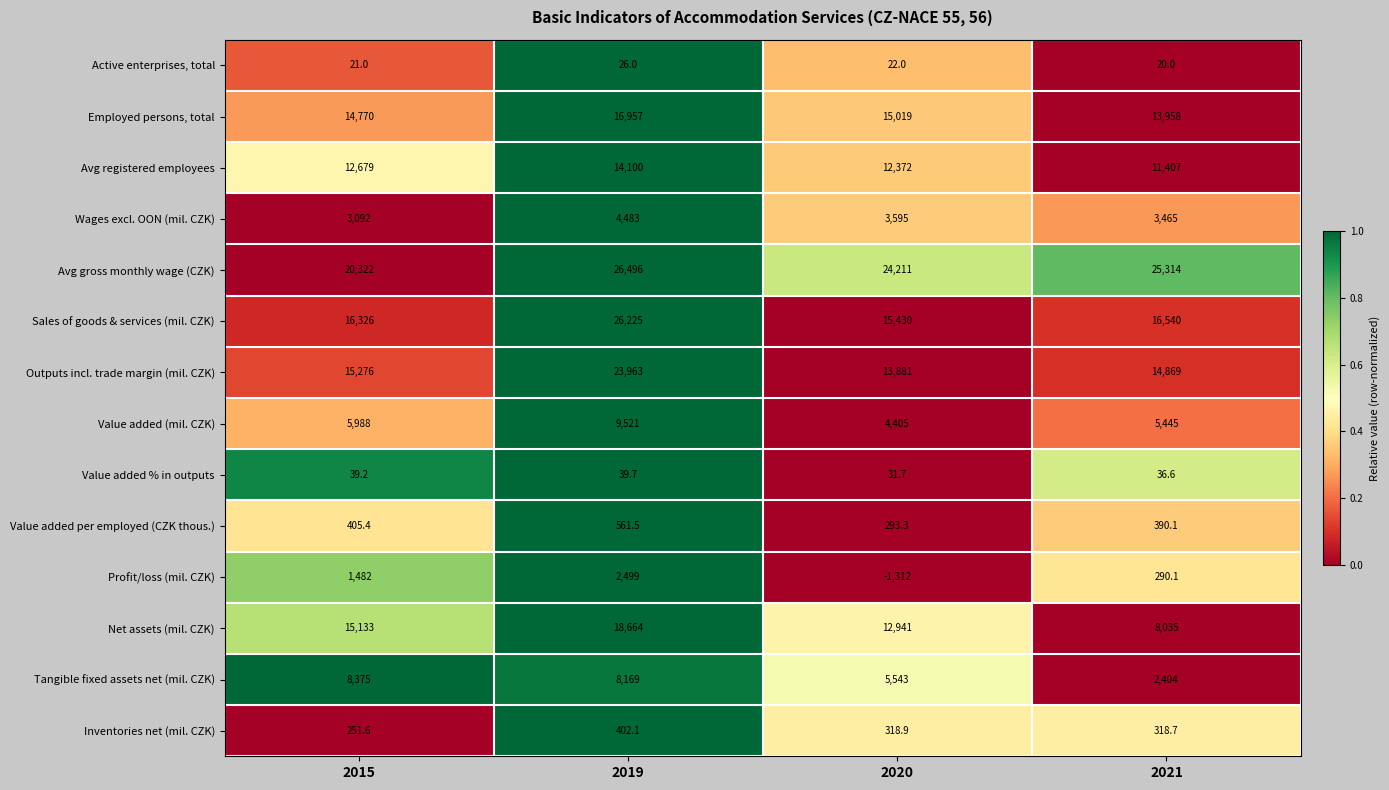

Which series changed the most between 2019 and 2021?

Net assets (mil. CZK)